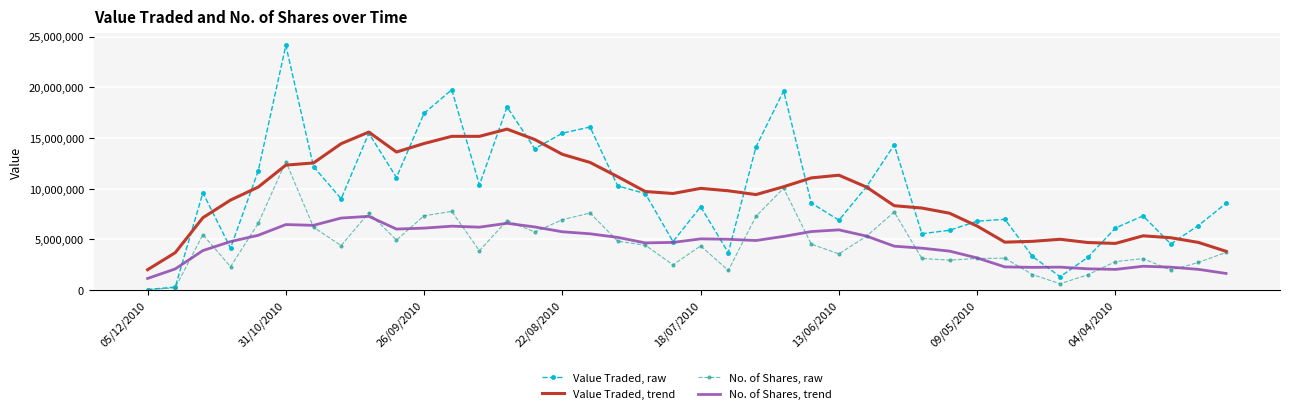

List the series in order of their peak value, lowest first.

No. of Shares, trend, No. of Shares, raw, Value Traded, trend, Value Traded, raw